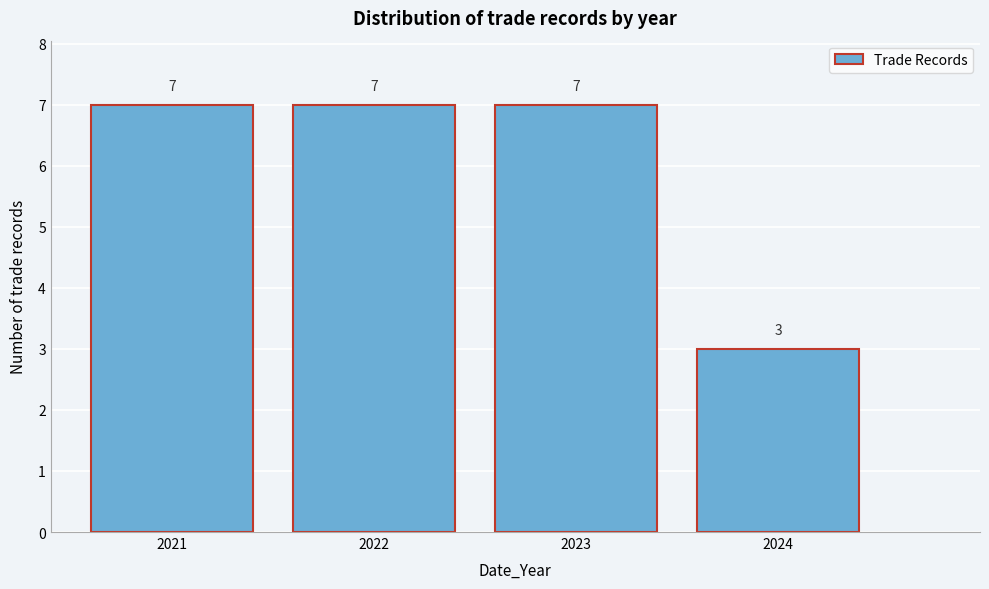

Reading left to right, list all the values displayed in this chart.

2021=7	2022=7	2023=7	2024=3